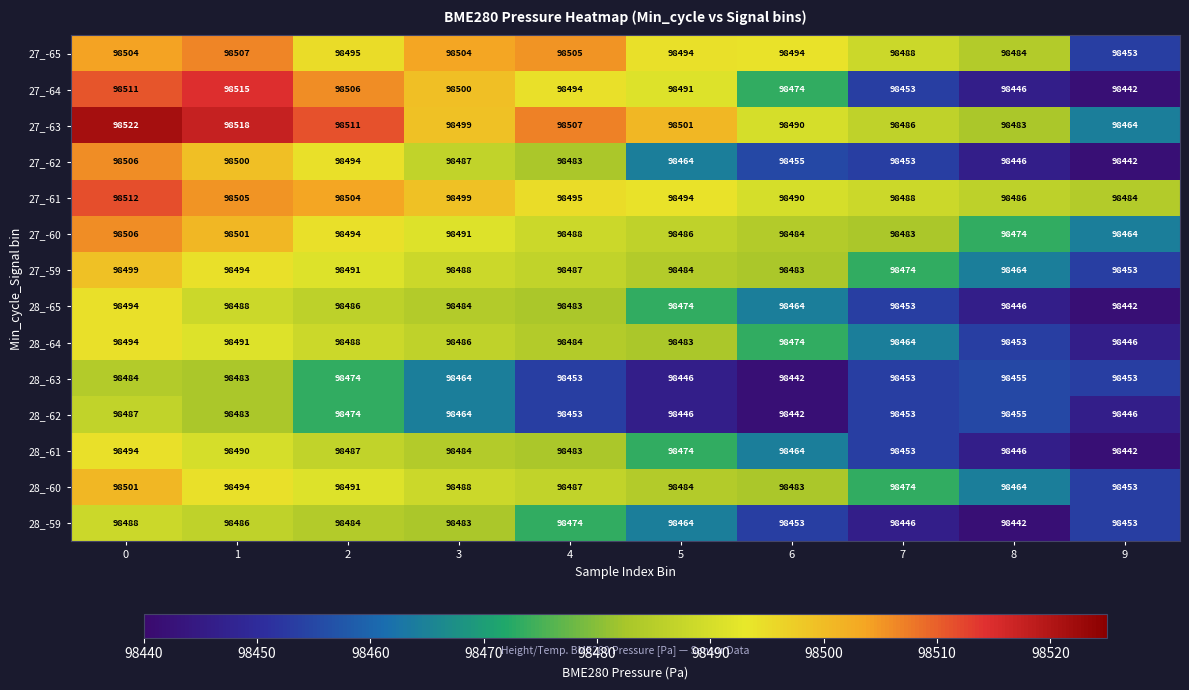

Which series has the largest range (max minus min)?

27_-64